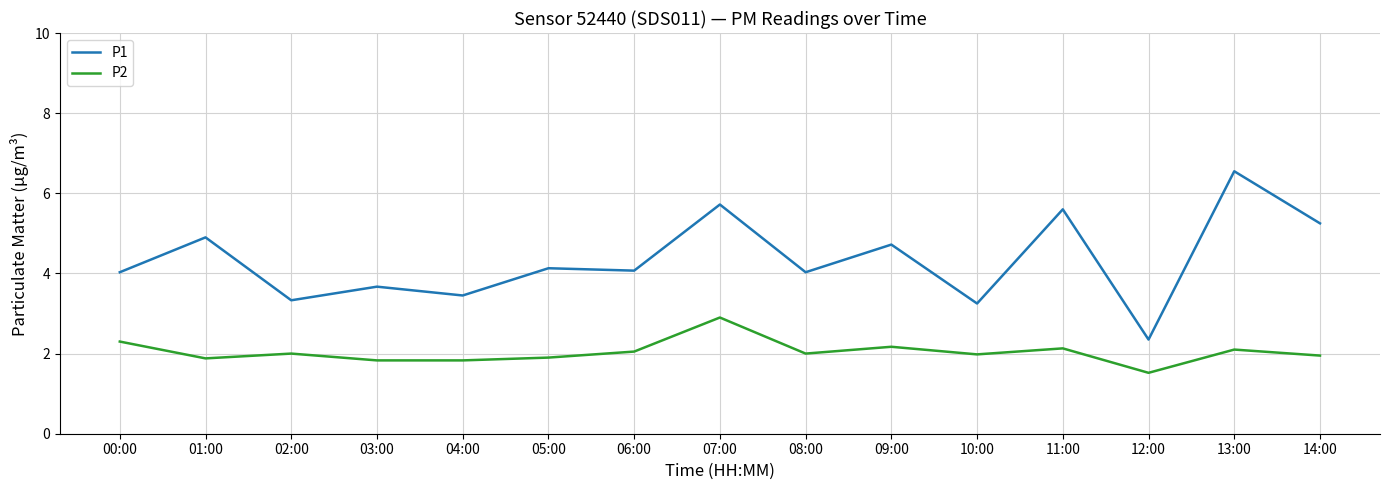

What position from the left is 08:00?

9